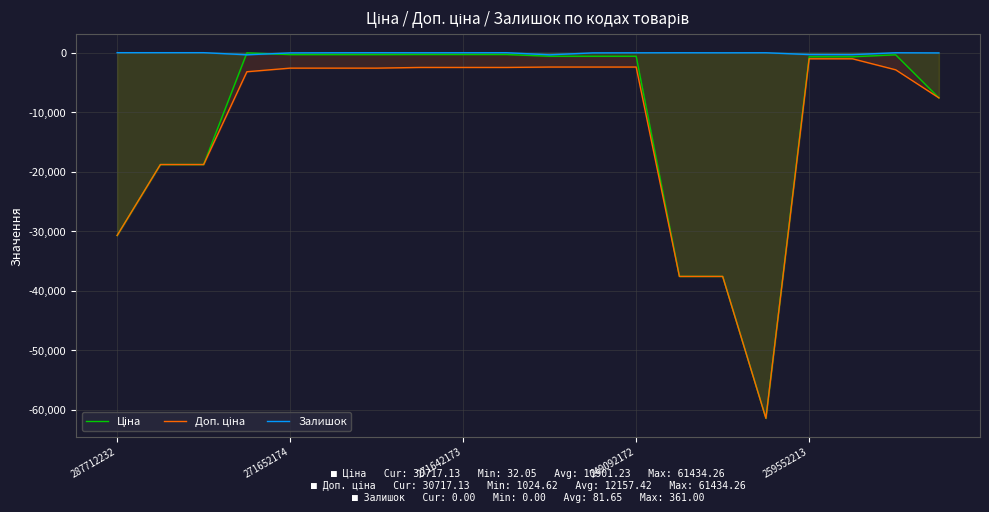

What is the value of the Ціна point at the 17th from the left?

-693.7